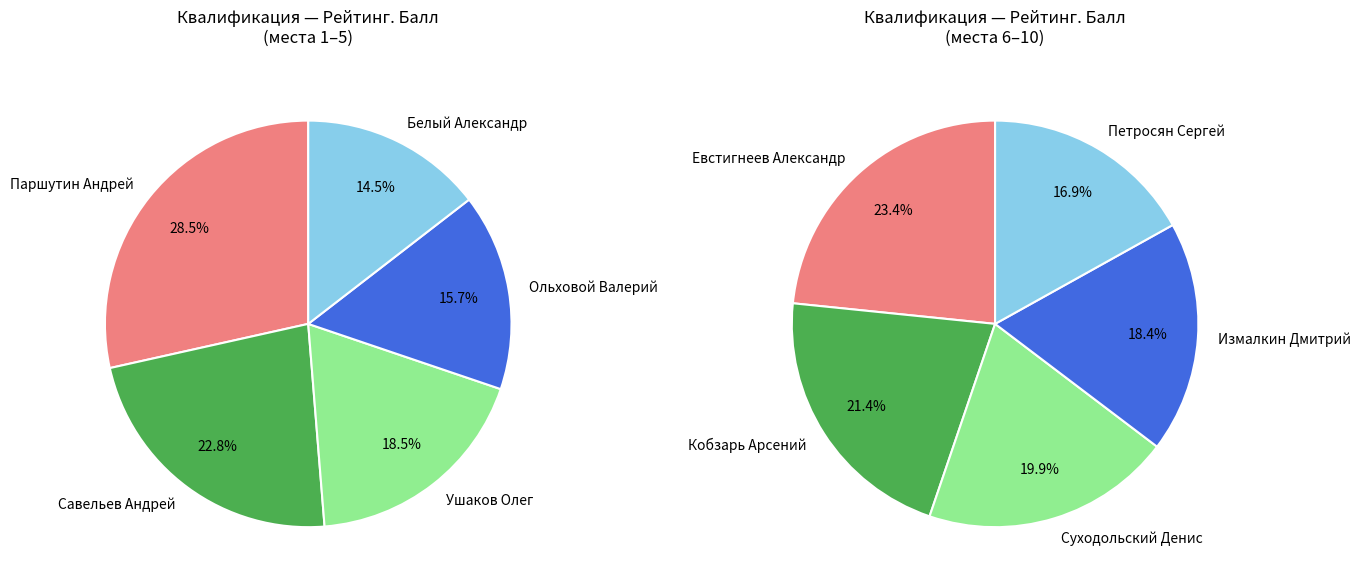

Is the sum of Суходольский Денис and Петросян Сергей greater than half?

No